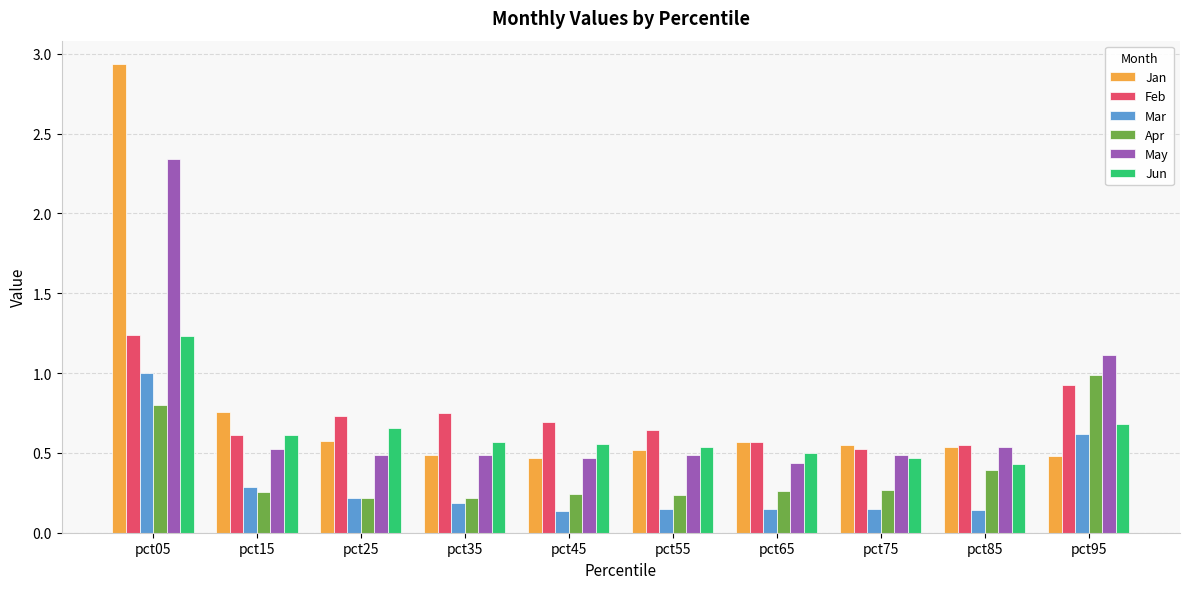

Which series has the widest spread of values?

Jan